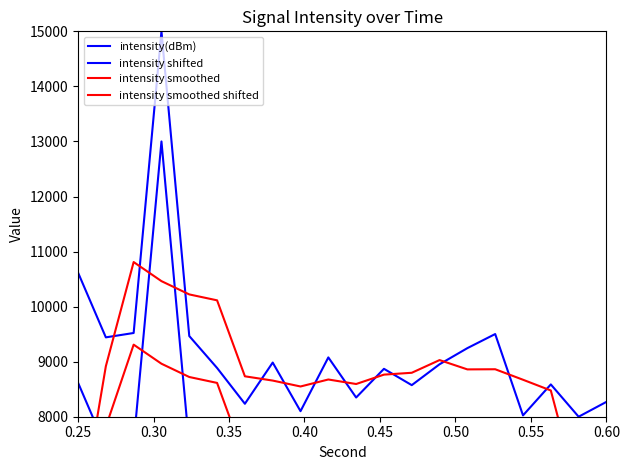

True or false: intensity(dBm) and intensity shifted intersect in this chart.

False